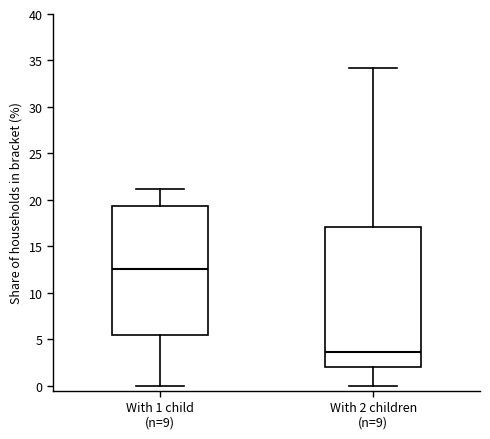

Which box has the lowest median line?

With 2 children (n=9)